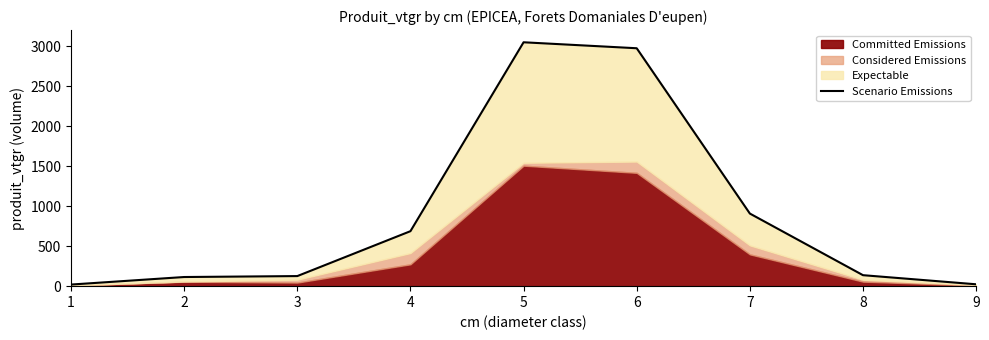

Rank the categories by value from lowest to highest.

1, 9, 2, 3, 8, 4, 7, 6, 5